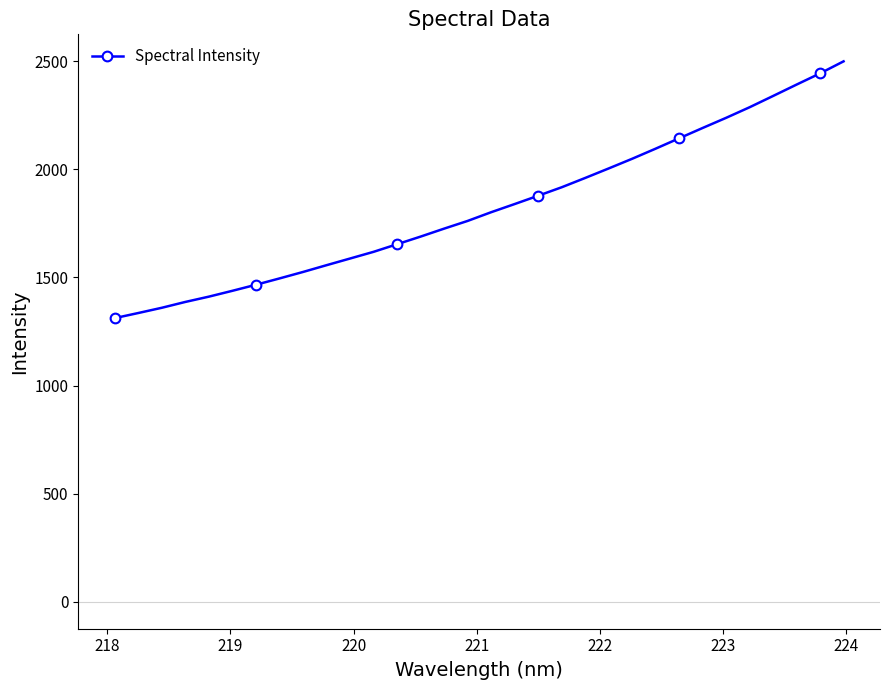

What is the sum of all values?

58407.0